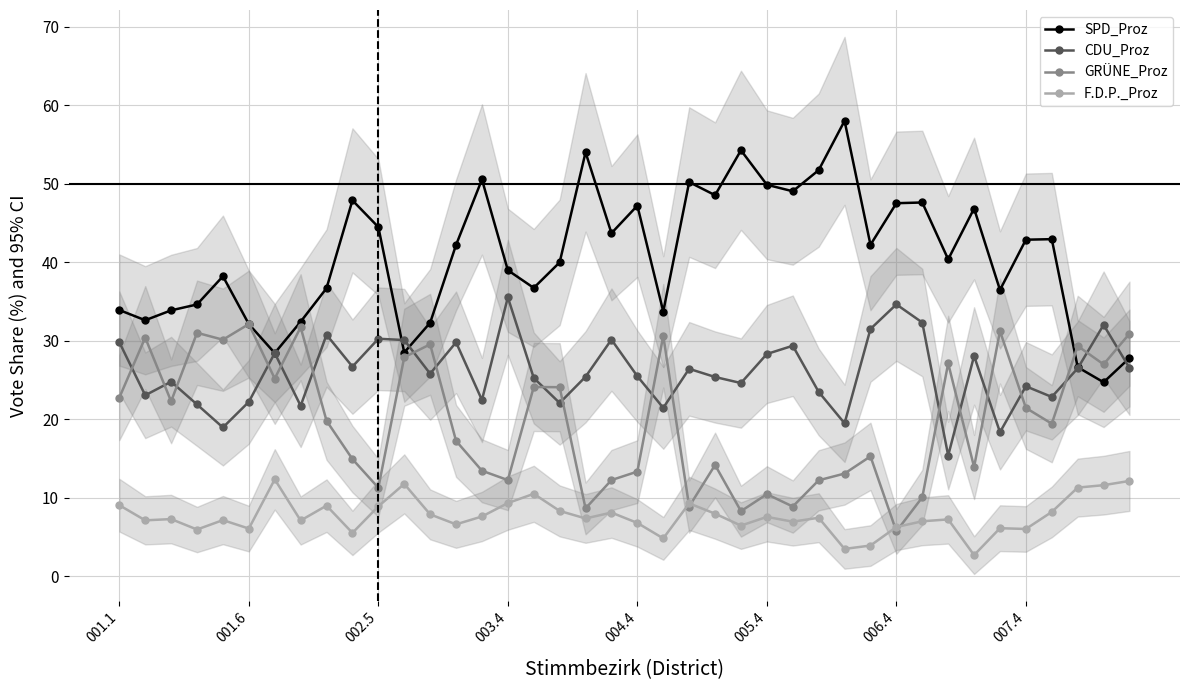

The value of CDU_Proz at 17 is 22.1. True or false?

True